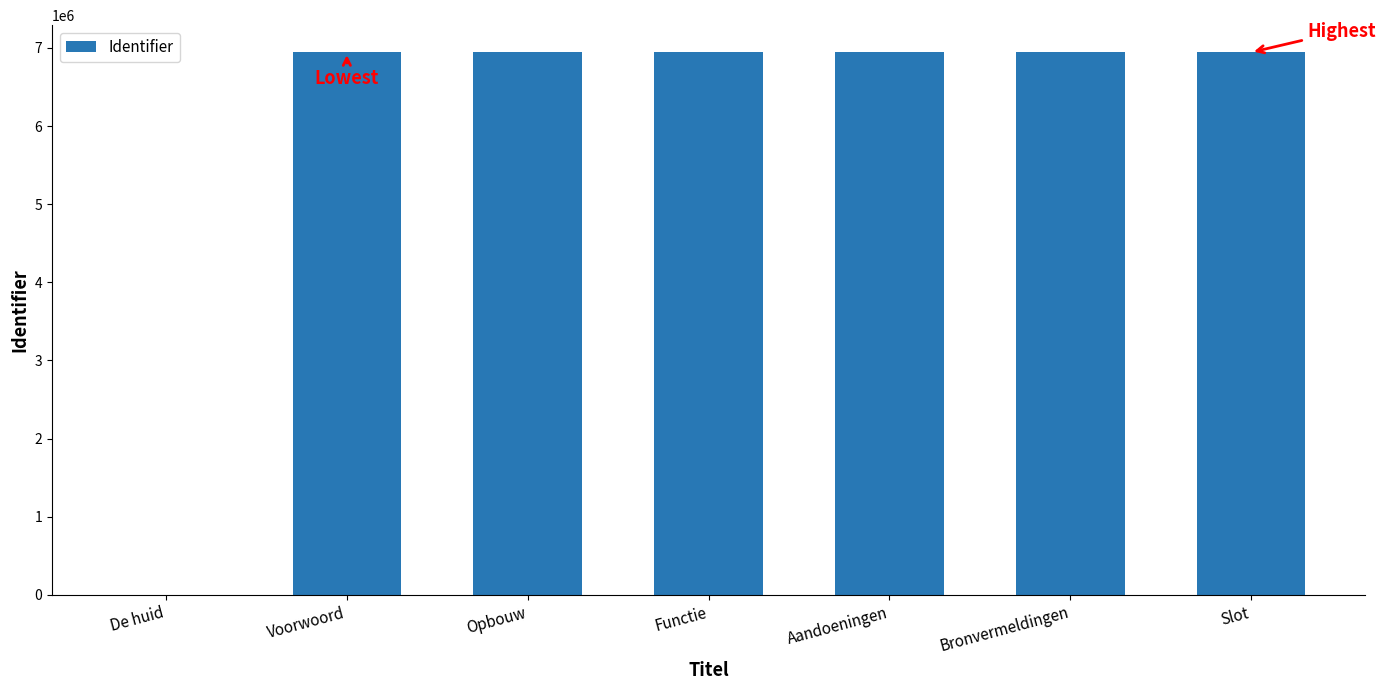

What is the sum of the values at De huid and Functie?

6943506